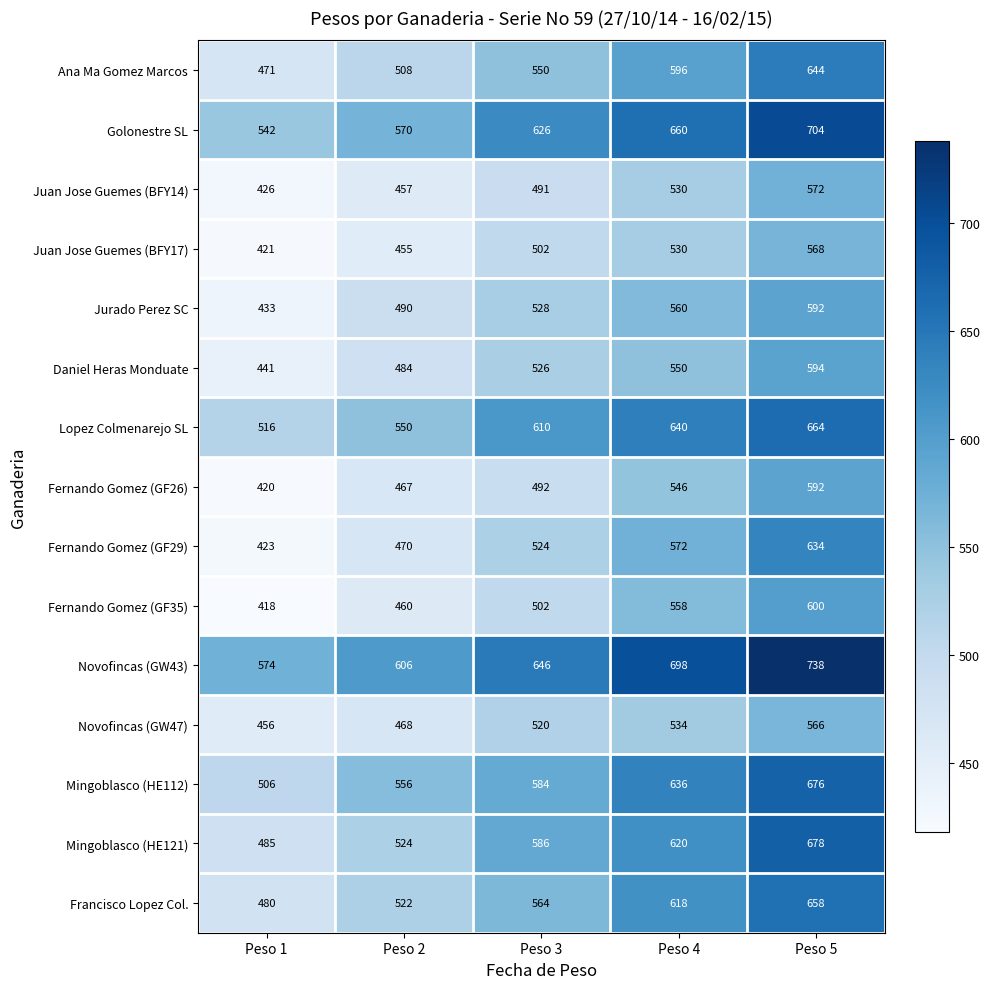

What is the spread (max minus min) of values at Peso 1?

156